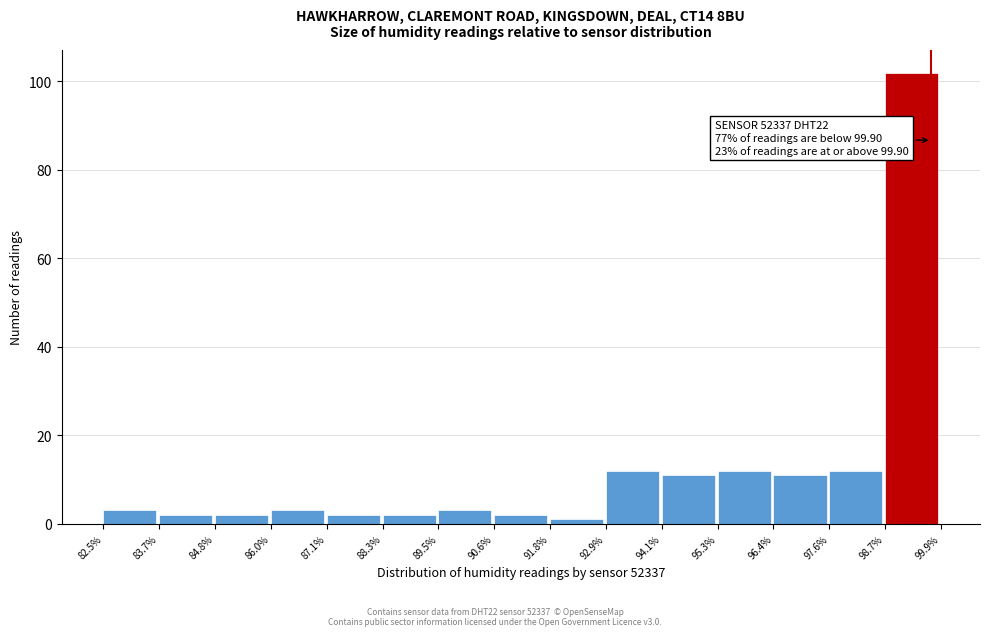

Over which range of the x-axis is the bar tallest?

98.7% to 99.9%